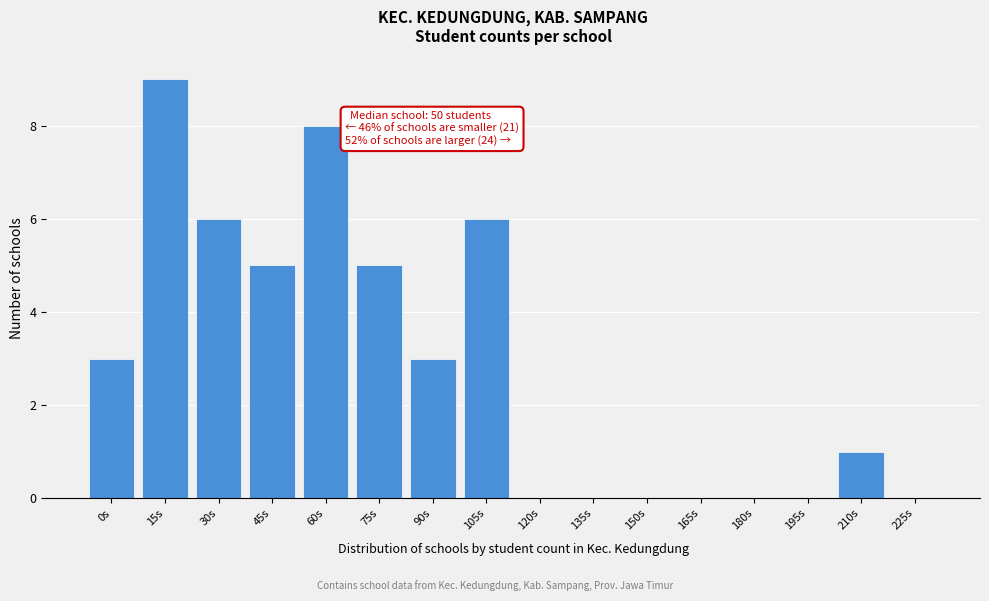

Reading left to right, transcribe all the data shown in this chart.

0s=3	15s=9	30s=6	45s=5	60s=8	75s=5	90s=3	105s=6	120s=0	135s=0	150s=0	165s=0	180s=0	195s=0	210s=1	225s=0